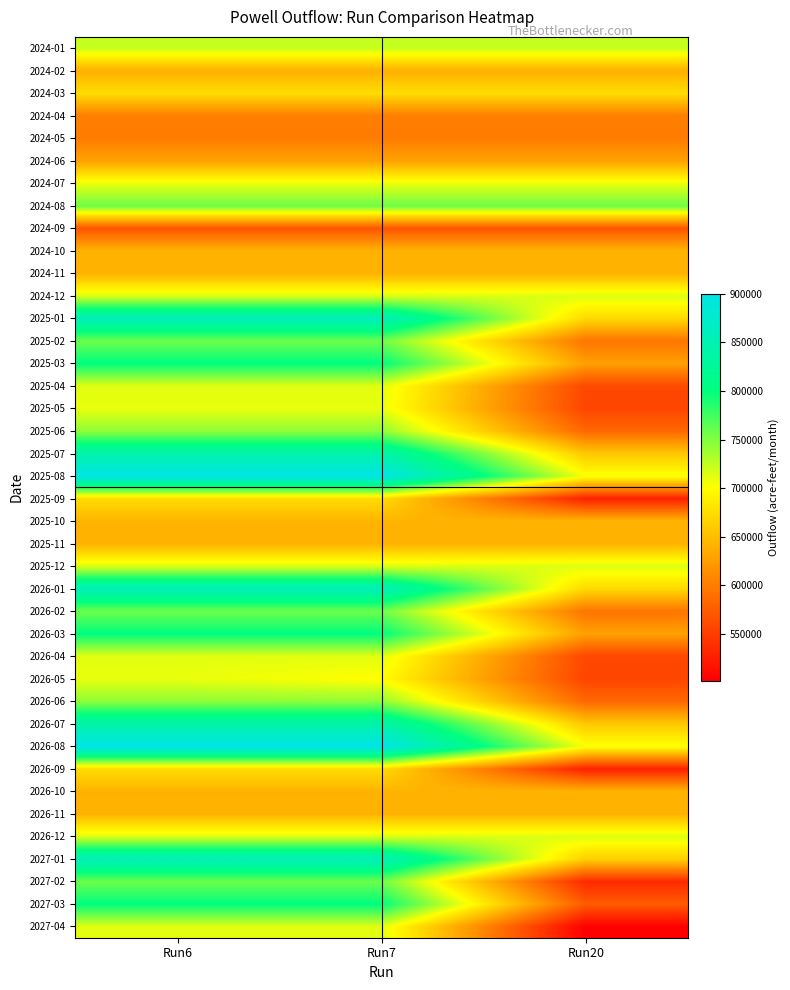

Reading left to right, list all the values displayed in this chart.

2024-01: Run6=723000	Run7=723000	Run20=723000
2024-02: Run6=639000	Run7=639000	Run20=639000
2024-03: Run6=675000	Run7=675000	Run20=675000
2024-04: Run6=601000	Run7=601000	Run20=601000
2024-05: Run6=599000	Run7=599000	Run20=599000
2024-06: Run6=628000	Run7=628000	Run20=628000
2024-07: Run6=709000	Run7=709000	Run20=709000
2024-08: Run6=758000	Run7=758000	Run20=758000
2024-09: Run6=568000	Run7=568000	Run20=568000
2024-10: Run6=643000	Run7=643000	Run20=643000
2024-11: Run6=642000	Run7=642000	Run20=642000
2024-12: Run6=715000	Run7=715000	Run20=715000
2025-01: Run6=857000	Run7=857000	Run20=671532
2025-02: Run6=758000	Run7=758000	Run20=593512
2025-03: Run6=801000	Run7=801000	Run20=626949
2025-04: Run6=713000	Run7=713000	Run20=558217
2025-05: Run6=710000	Run7=710000	Run20=556359
2025-06: Run6=745000	Run7=745000	Run20=583295
2025-07: Run6=842000	Run7=842000	Run20=658529
2025-08: Run6=900000	Run7=900000	Run20=704041
2025-09: Run6=674000	Run7=674000	Run20=527566
2025-10: Run6=643000	Run7=643000	Run20=643000
2025-11: Run6=642000	Run7=642000	Run20=642000
2025-12: Run6=715000	Run7=715000	Run20=715000
2026-01: Run6=857000	Run7=857000	Run20=671532
2026-02: Run6=758000	Run7=758000	Run20=593512
2026-03: Run6=801000	Run7=801000	Run20=626949
2026-04: Run6=713000	Run7=713000	Run20=558217
2026-05: Run6=710000	Run7=699518	Run20=556359
2026-06: Run6=745000	Run7=745000	Run20=583295
2026-07: Run6=842000	Run7=842000	Run20=658529
2026-08: Run6=900000	Run7=900000	Run20=704041
2026-09: Run6=674000	Run7=674000	Run20=527566
2026-10: Run6=643000	Run7=643000	Run20=643000
2026-11: Run6=642000	Run7=642000	Run20=642000
2026-12: Run6=715000	Run7=715000	Run20=715000
2027-01: Run6=857000	Run7=857000	Run20=664159
2027-02: Run6=758000	Run7=758000	Run20=535143
2027-03: Run6=801000	Run7=801000	Run20=573519
2027-04: Run6=713000	Run7=713000	Run20=501945